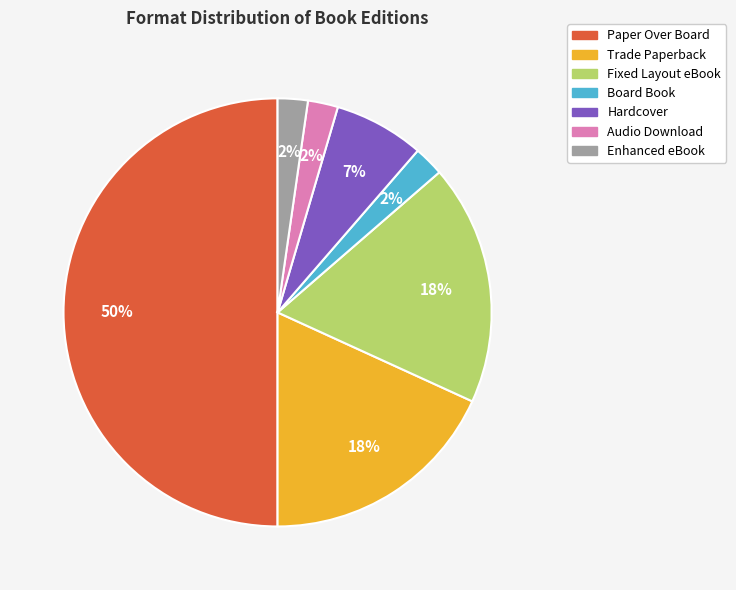

To the nearest percent, what portion does Enhanced eBook represent?

2%